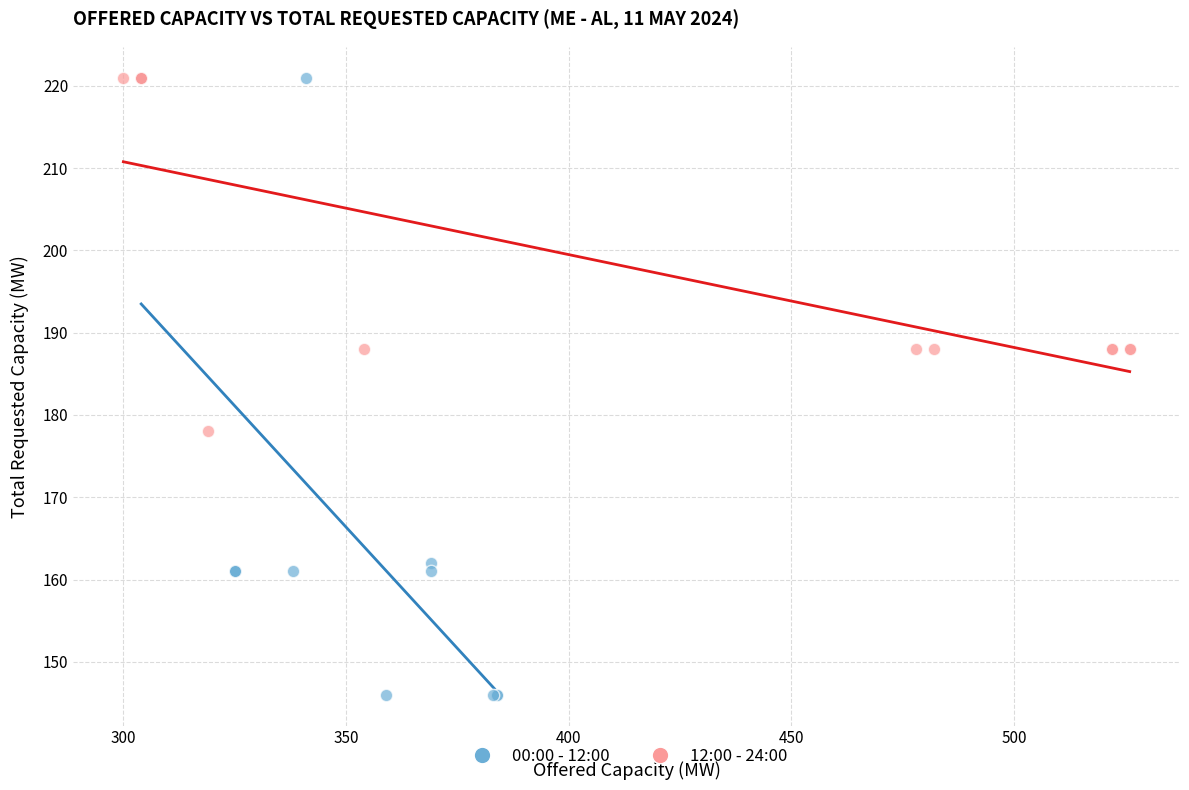

Which series has the widest spread of Y values?

00:00 - 12:00